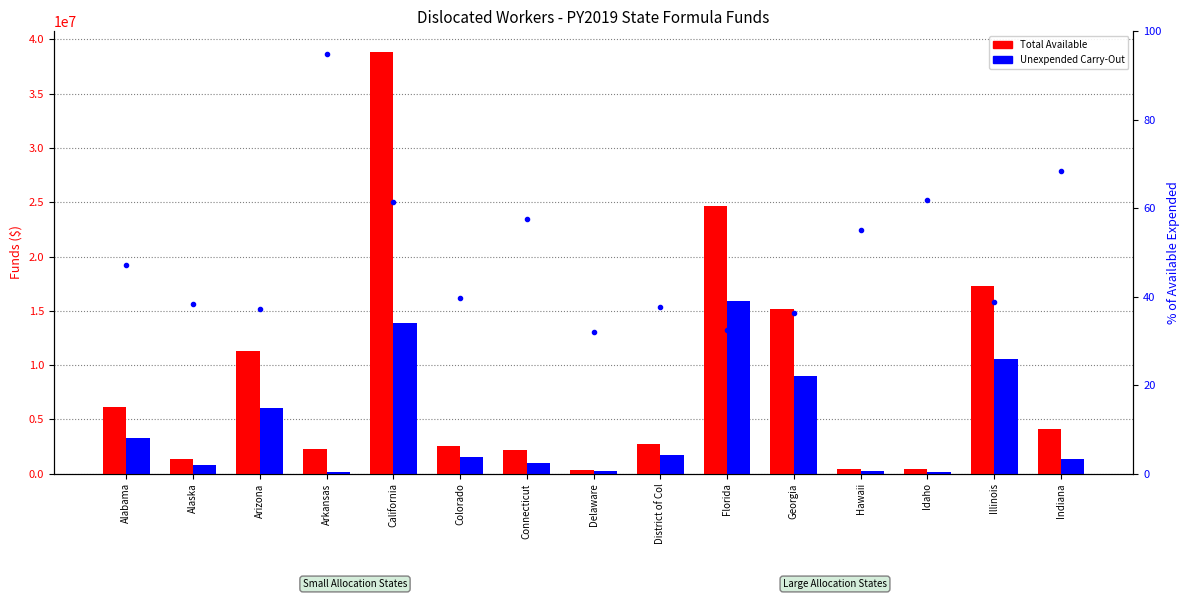

The value of Total Available at Alaska is 1326495.0. True or false?

True